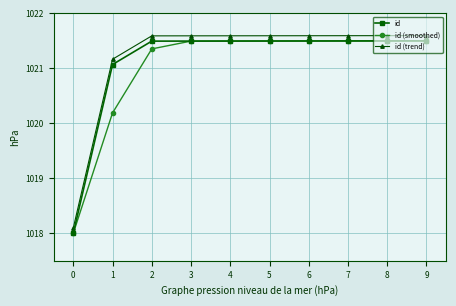

What is the value of the id point at the 10th from the left?

1021.5